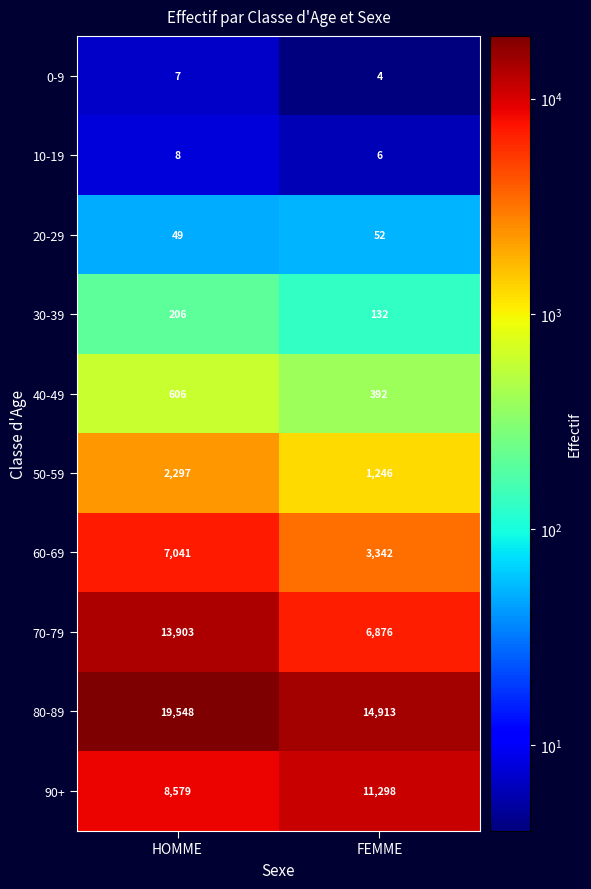

Which series has the largest total across all categories?

80-89